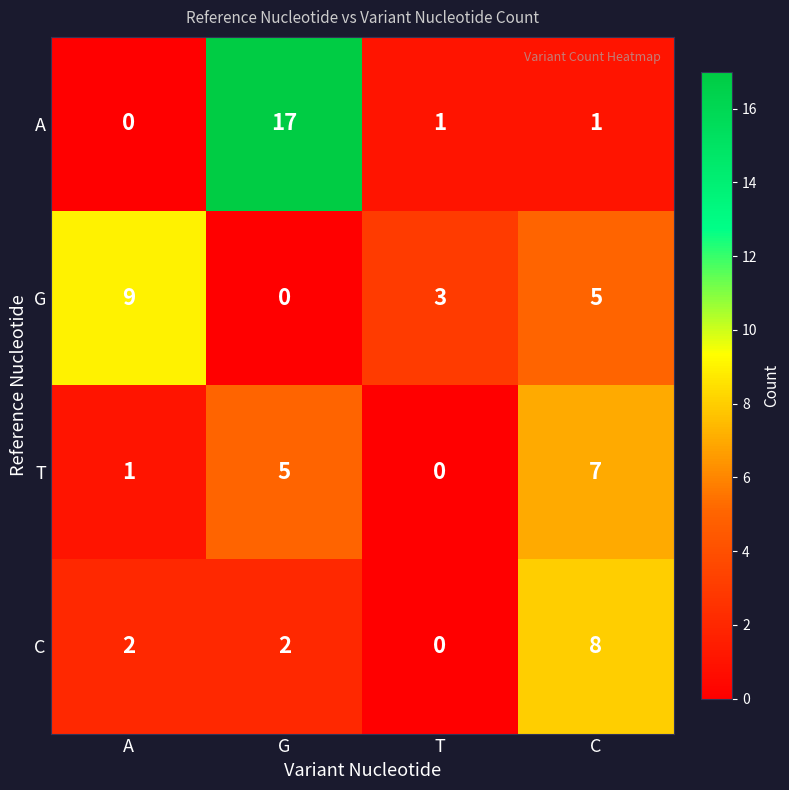

What is the greatest value displayed?

17